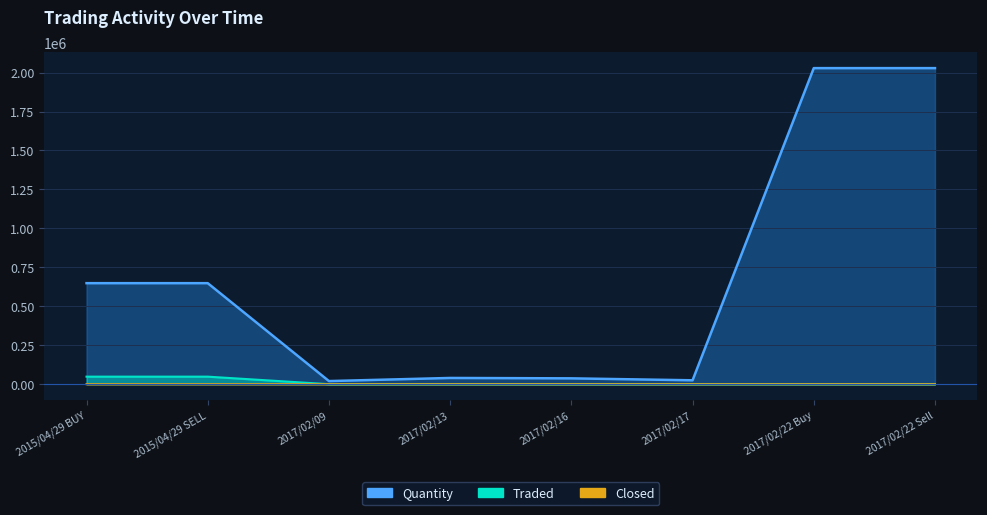

What is the sum of all Closed values?

213.3